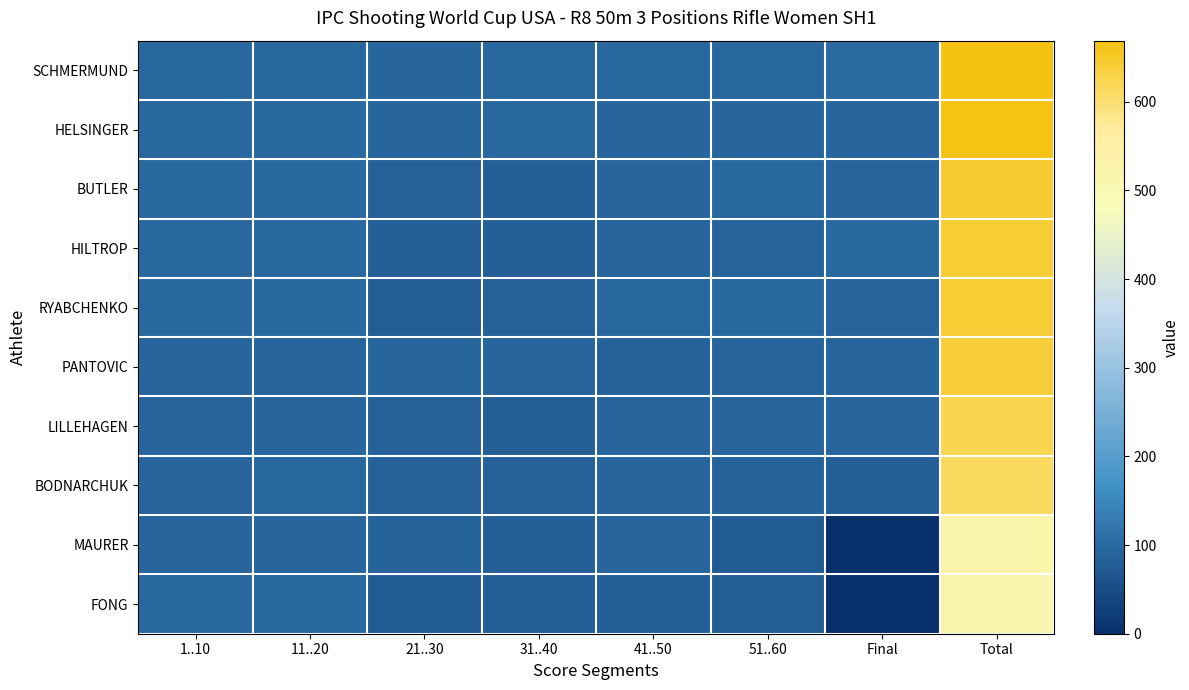

Which series has the widest spread of values?

SCHMERMUND